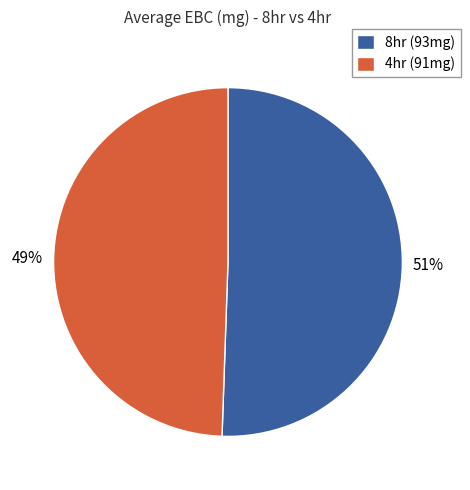

Which category has the smallest portion of the pie?

4hr (91mg)